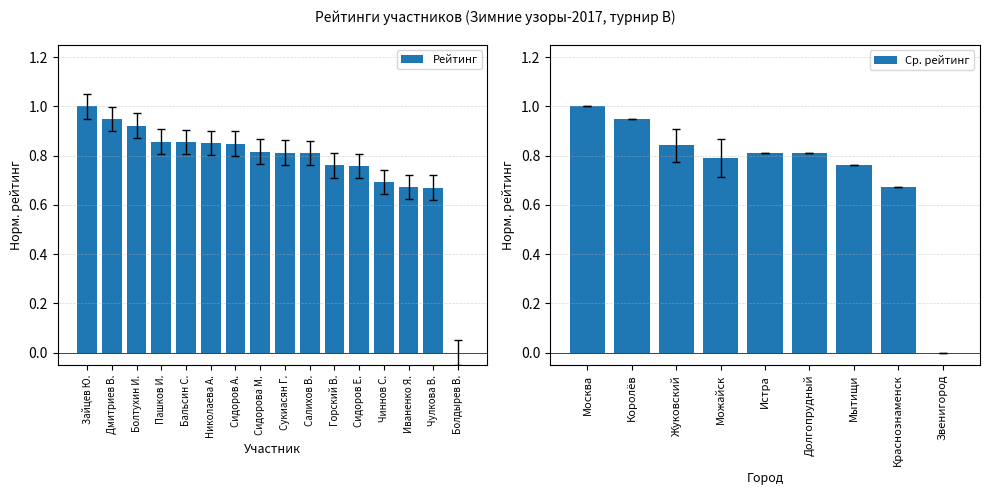

The value of Рейтинг at Чиннов С. is 1.0. True or false?

False